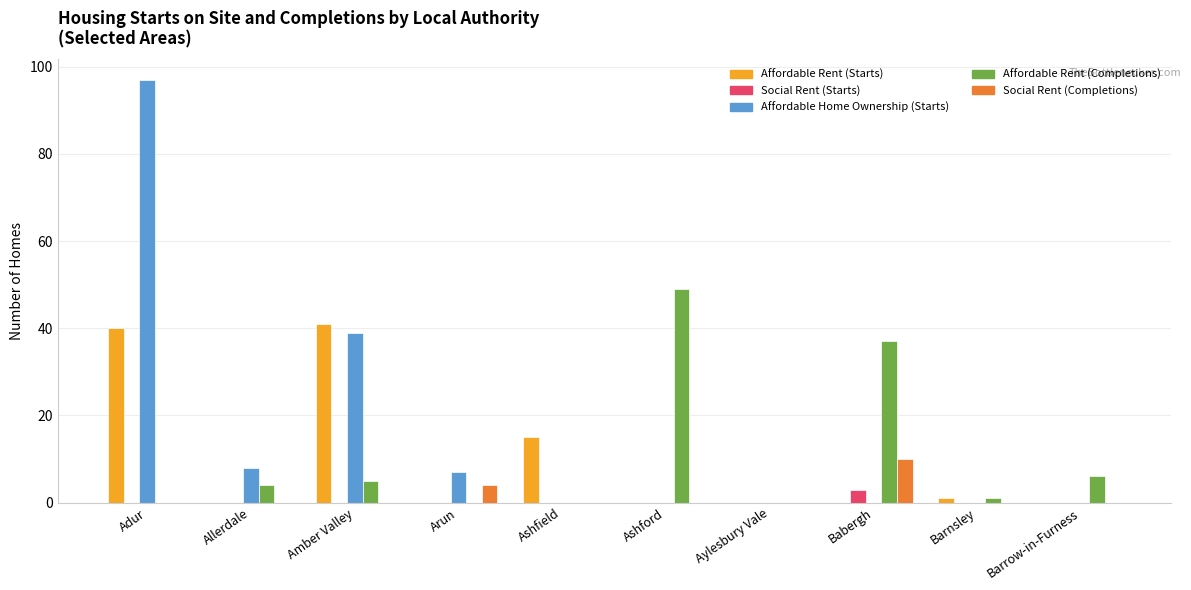

The Social Rent (Completions) series shows 0 at Barrow-in-Furness. True or false?

True